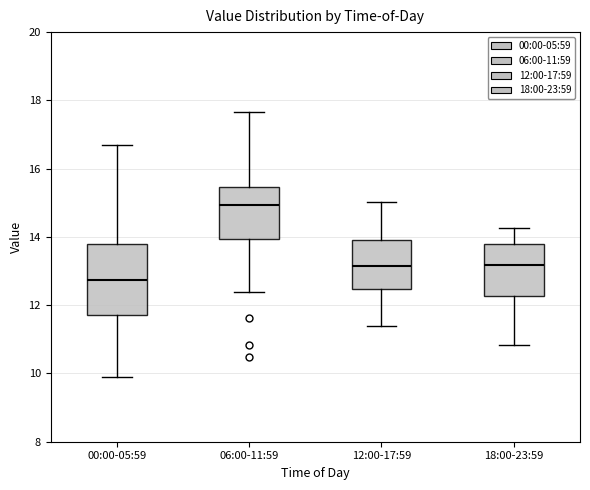

Which box's median line is the lowest?

00:00-05:59